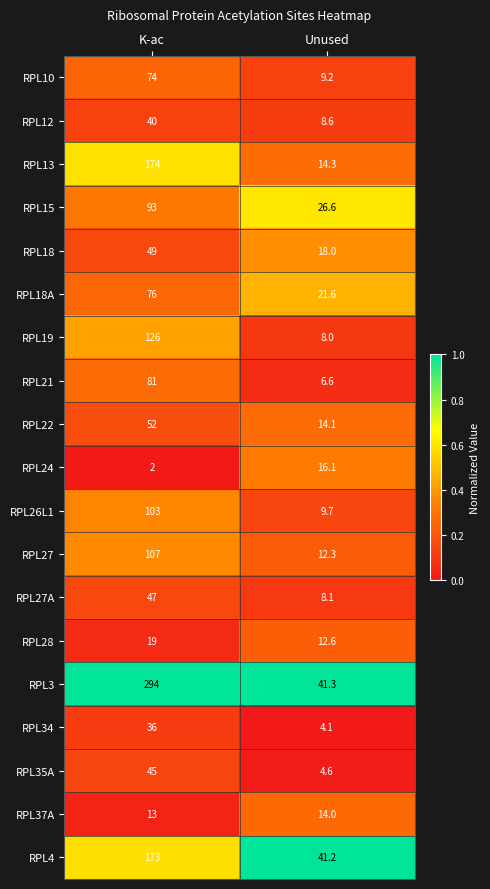

The RPL24 series shows 2.7 at K-ac. True or false?

False